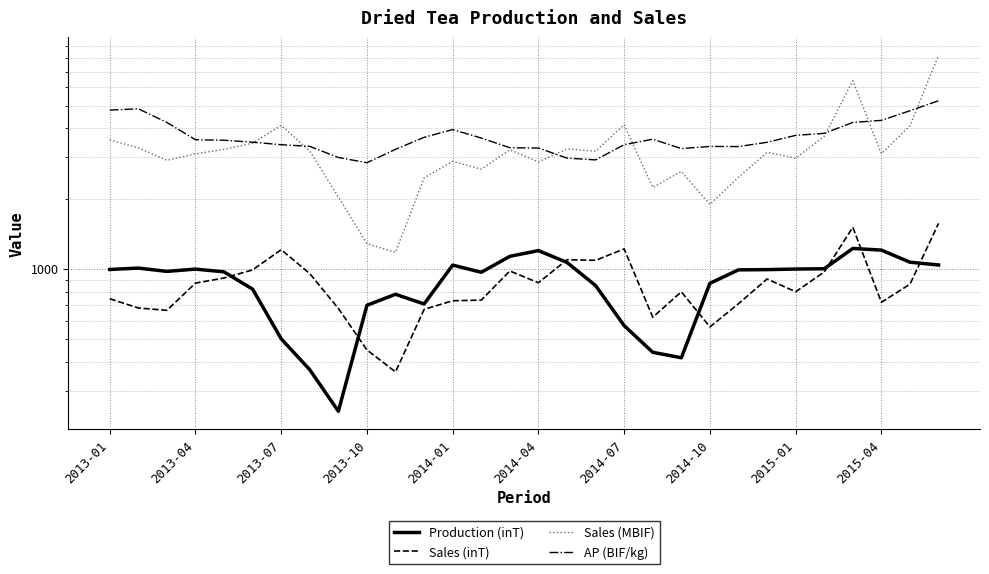

Which series has the largest total across all categories?

AP (BIF/kg)